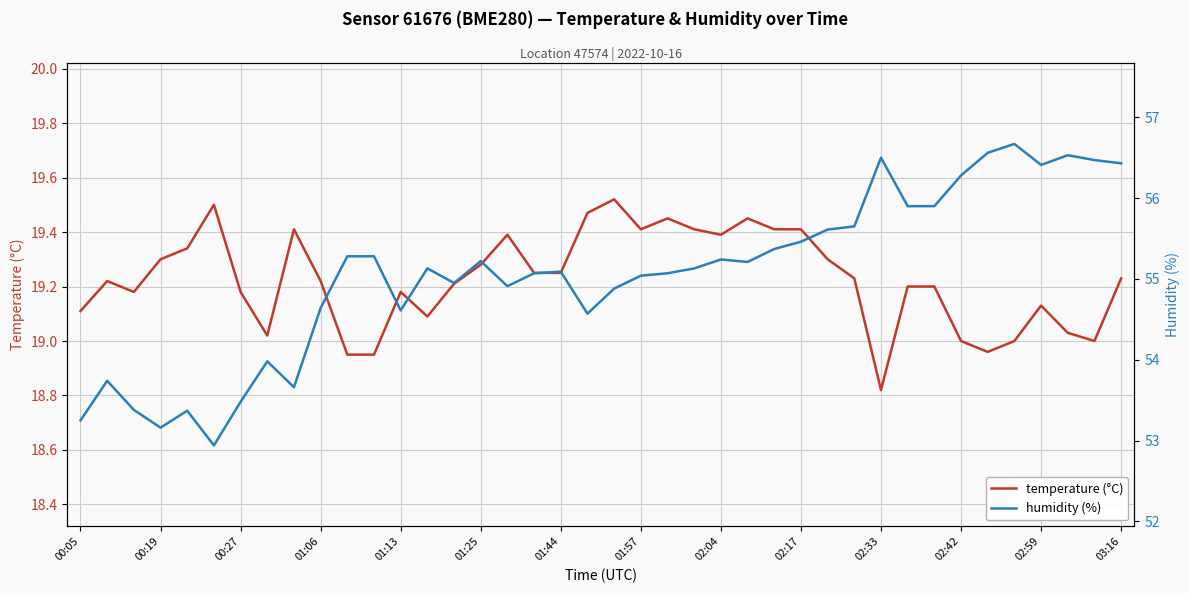

The value of temperature (°C) at 02:04 is 29.3. True or false?

False